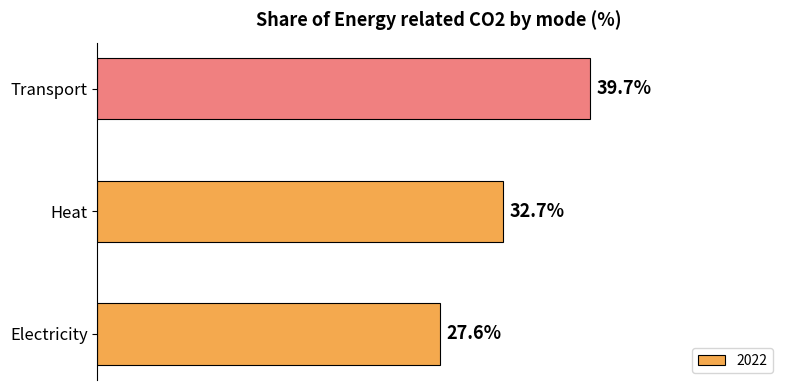

List the labels in order of value, largest first.

Transport, Heat, Electricity